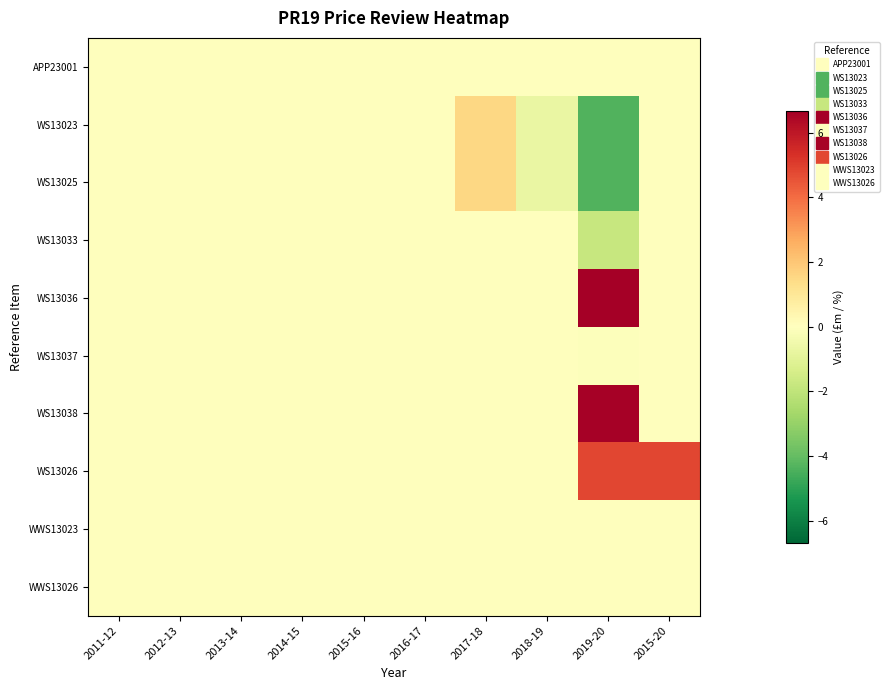

Between 2017-18 and 2019-20, which series saw the biggest shift?

WS13036